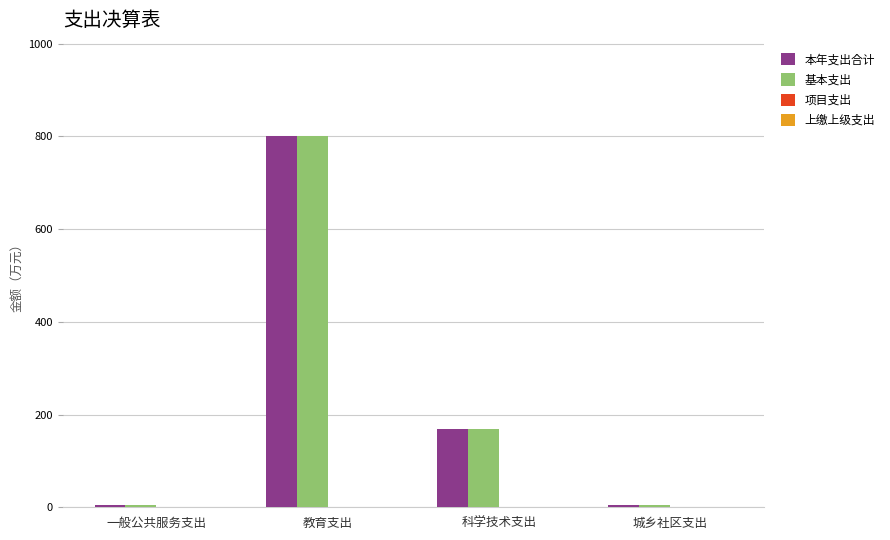

What is the value of the 基本支出 bar at the 1st from the left?

5.0